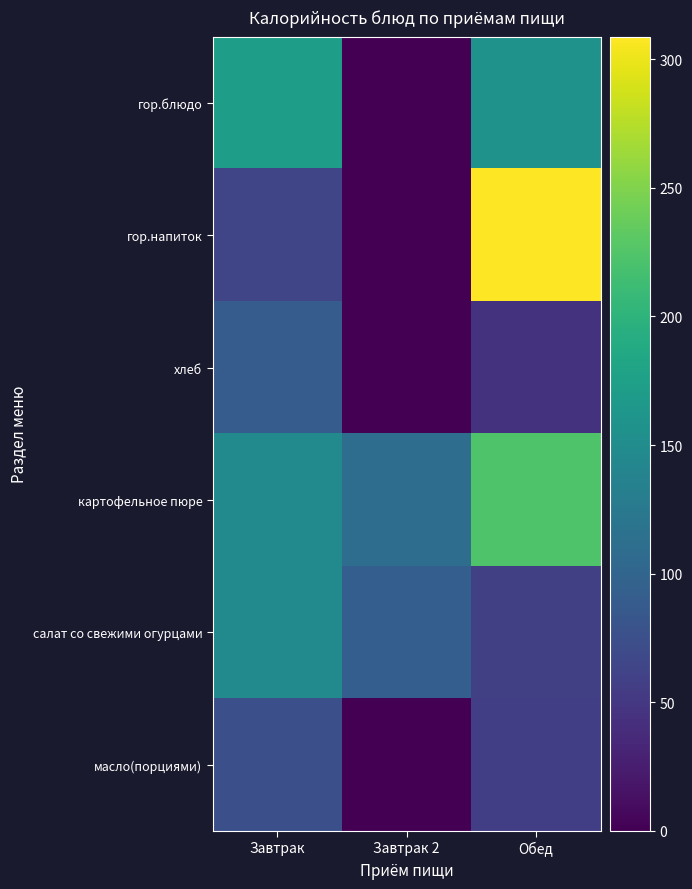

Reading left to right, extract all data points from this chart.

гор.блюдо: Завтрак=172.7	Завтрак 2=0.0	Обед=159.0
гор.напиток: Завтрак=64.8	Завтрак 2=0.0	Обед=308.8
хлеб: Завтрак=90.4	Завтрак 2=0.0	Обед=45.2
картофельное пюре: Завтрак=146.7	Завтрак 2=110.6	Обед=223.4
салат со свежими огурцами: Завтрак=146.7	Завтрак 2=92.0	Обед=58.1
масло(порциями): Завтрак=75.0	Завтрак 2=0.0	Обед=57.6